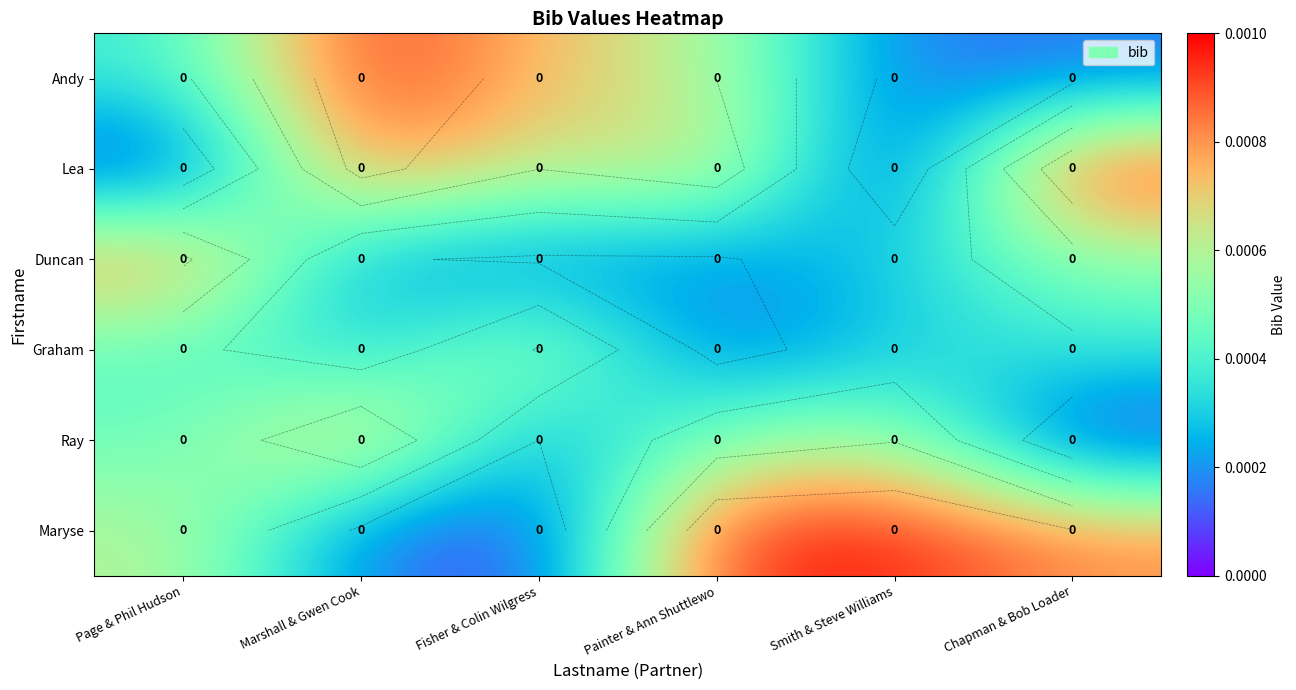

Is it true that Andy equals 0.0 at Fisher & Colin Wilgress?

True